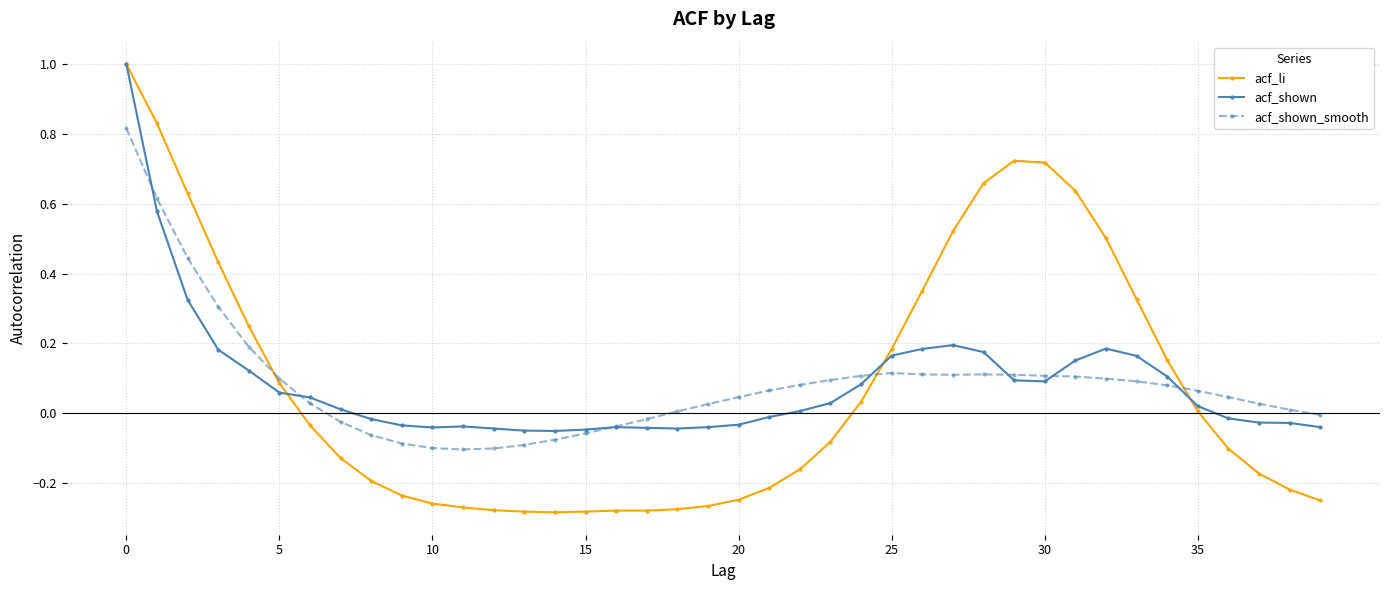

What are all the series names shown in the legend?

acf_li, acf_shown, acf_shown_smooth